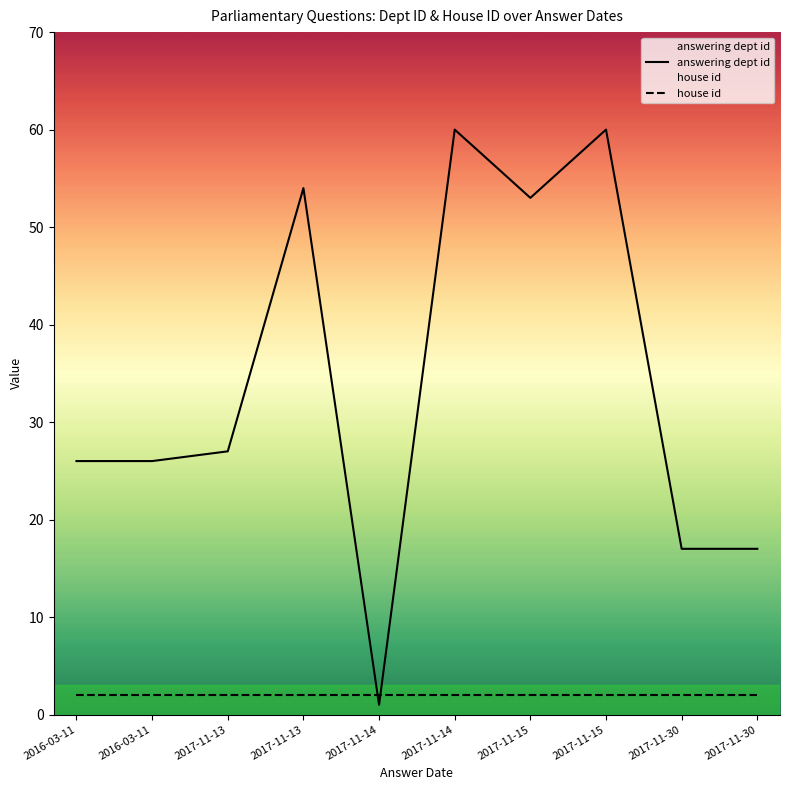

True or false: house id has a value of 2 at 2017-11-13.

True